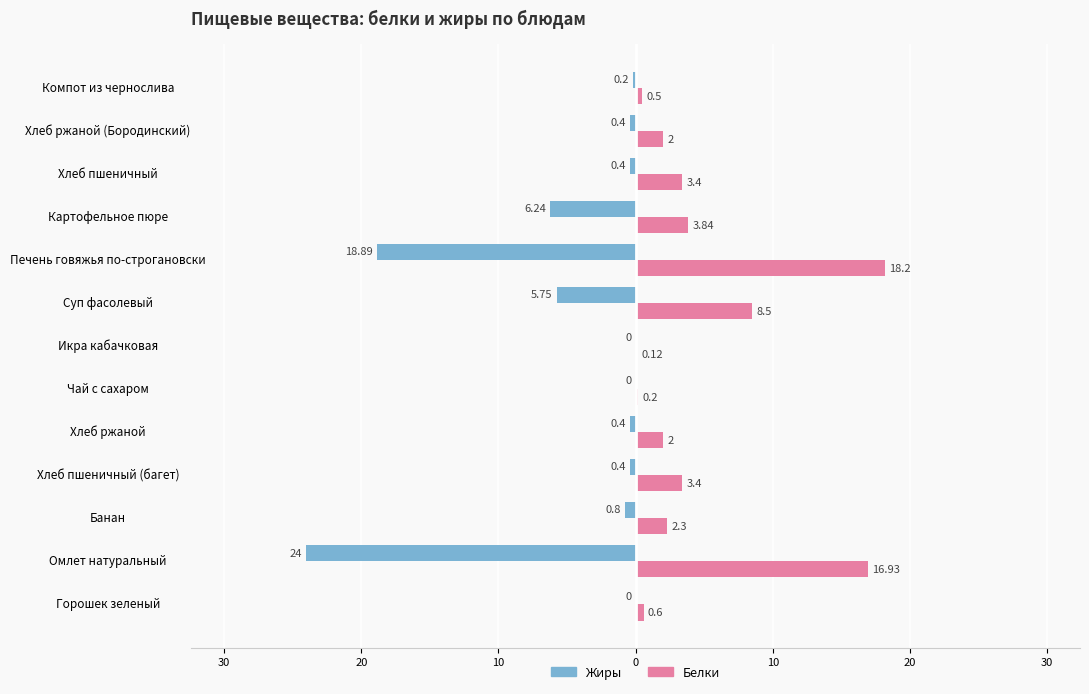

What are all the series names shown in the legend?

Жиры, Белки